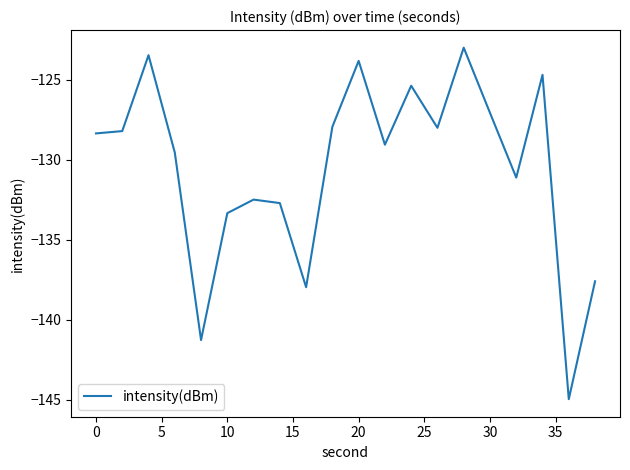

What is the greatest value displayed?

-123.0